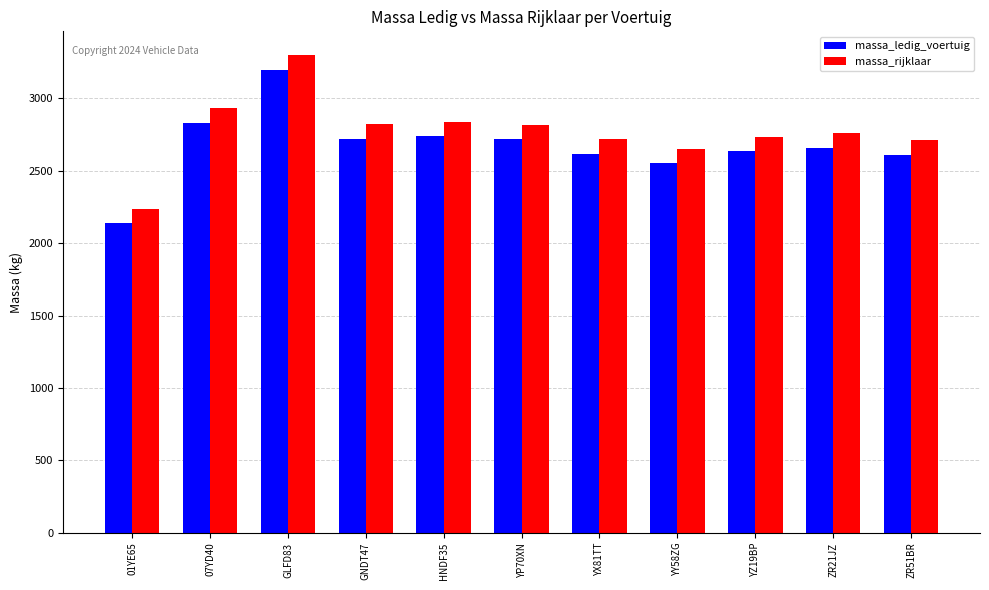

At which category is the sum across all series the highest?

GLFD83